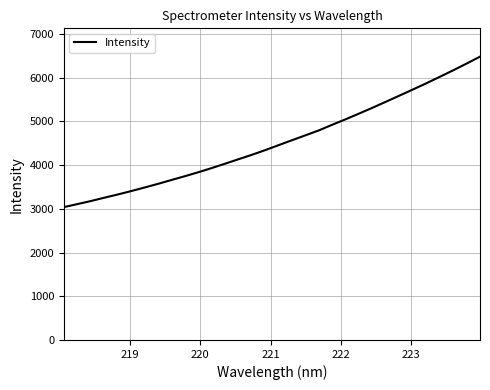

True or false: there are more than 1 points higher than both neighbors.

False